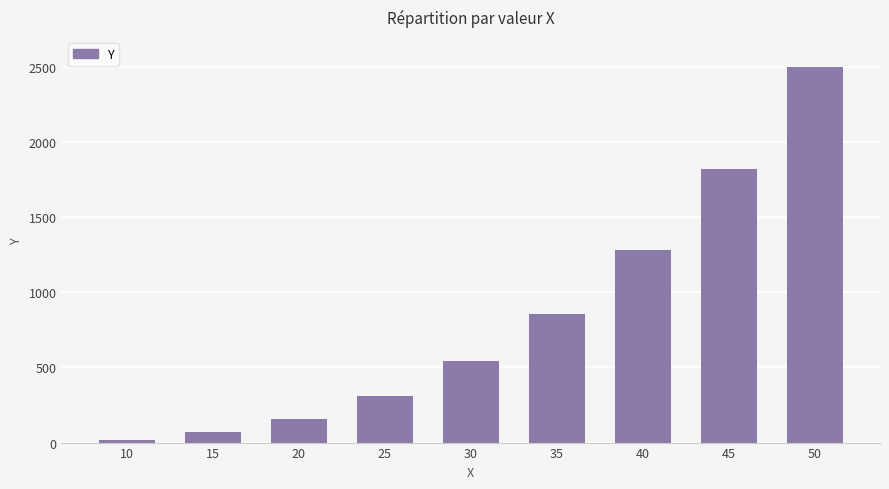

List the labels in order of value, smallest first.

10, 15, 20, 25, 30, 35, 40, 45, 50